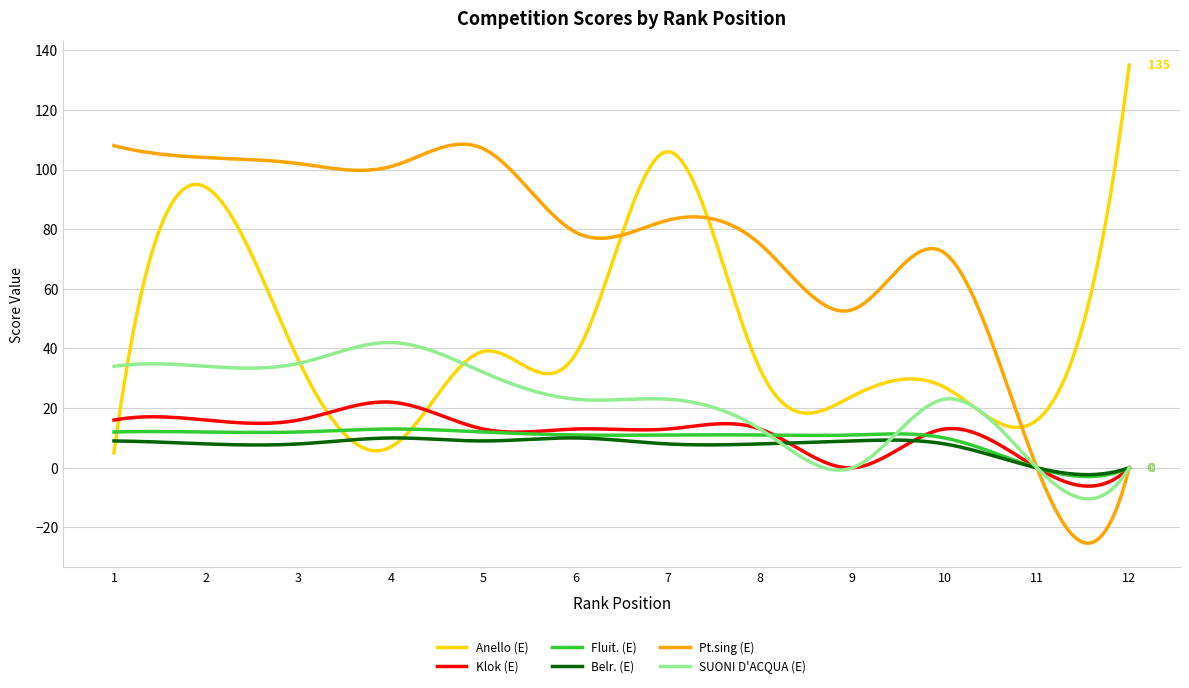

True or false: Pt.sing (E) and Fluit. (E) intersect in this chart.

True